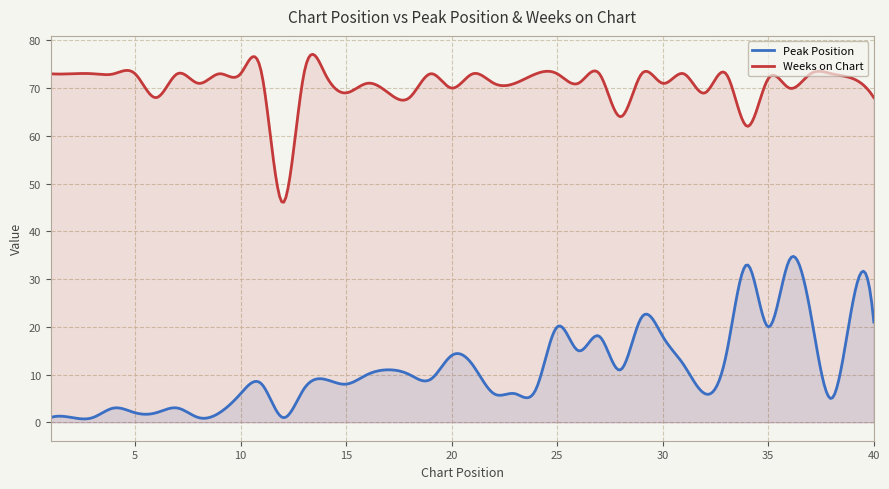

The value of Weeks on Chart at 15 is 94. True or false?

False